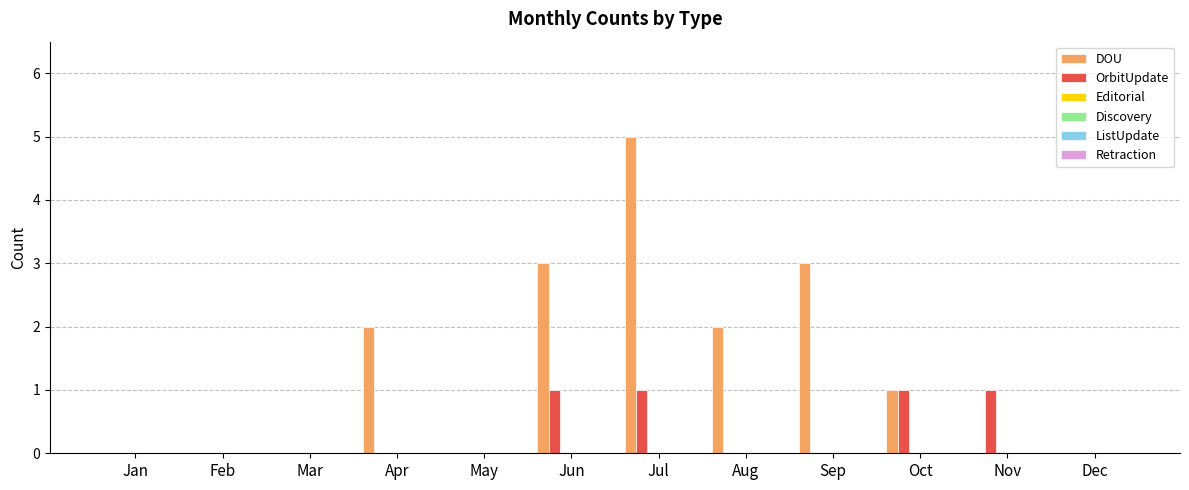

What is the greatest value displayed?

5